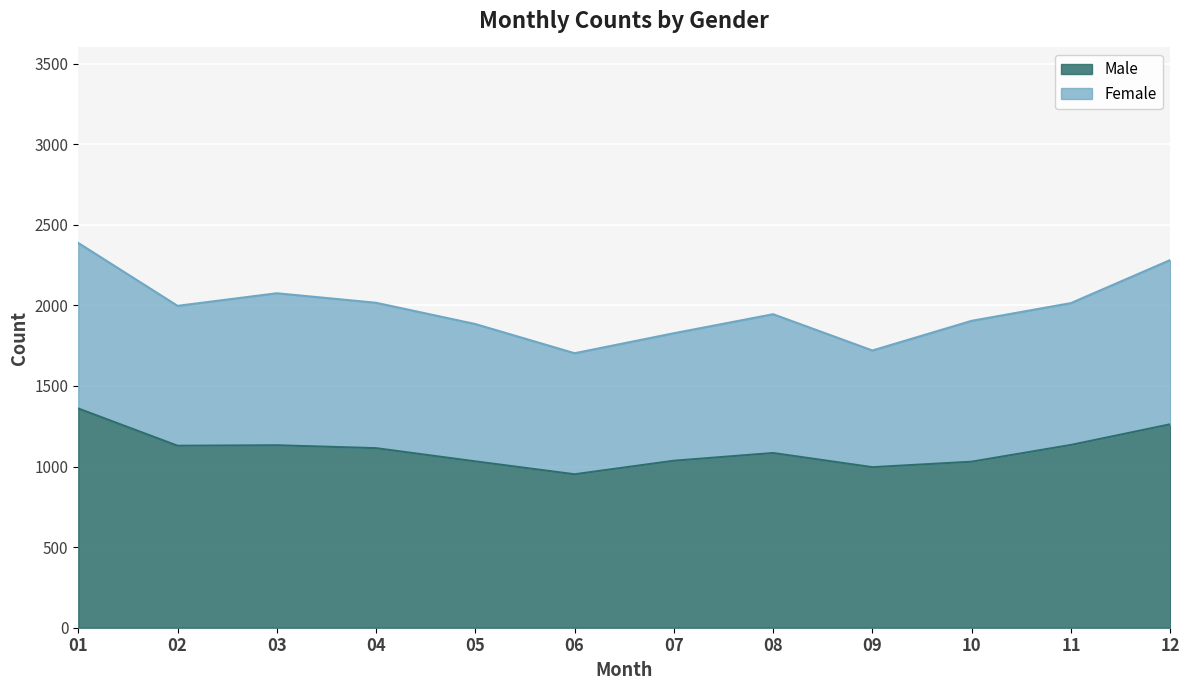

What is the total value across all series at 01?

2387